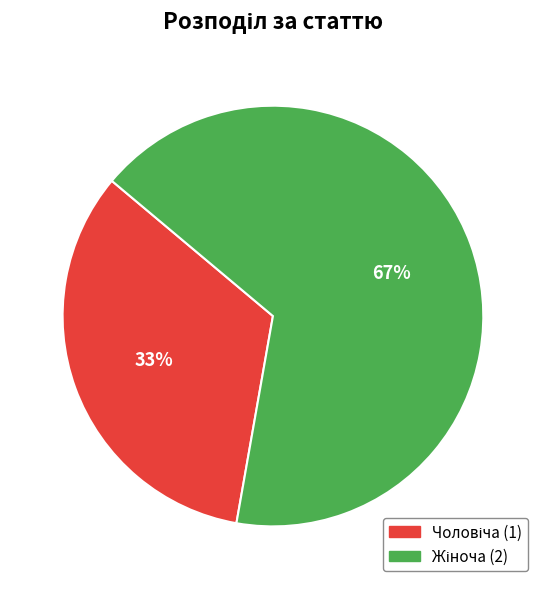

To the nearest percent, what is the average slice percentage?

50%